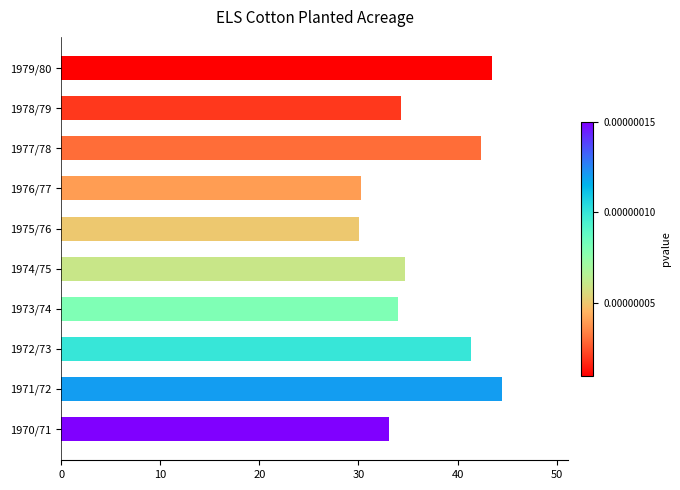

Is it true that the value at 1970/71 is 48.3?

False